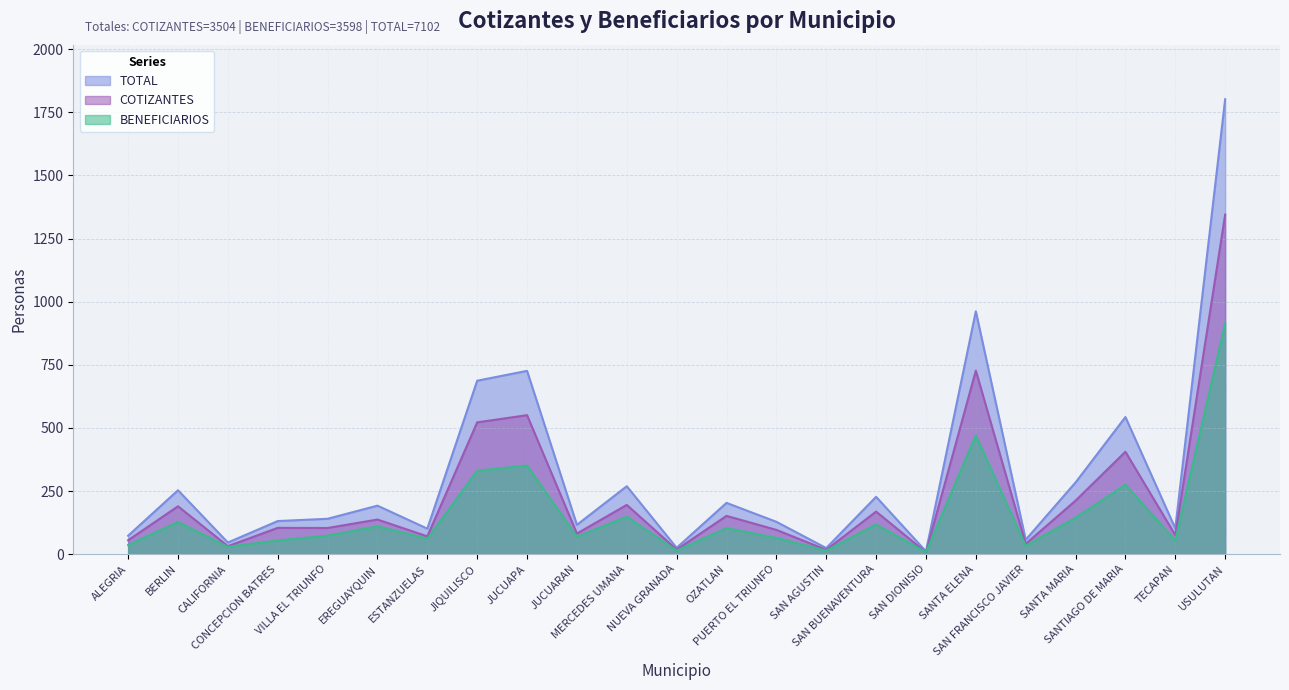

List the labels in order of COTIZANTES value, smallest first.

SAN DIONISIO, SAN AGUSTIN, NUEVA GRANADA, CALIFORNIA, SAN FRANCISCO JAVIER, ALEGRIA, ESTANZUELAS, TECAPAN, JUCUARAN, PUERTO EL TRIUNFO, VILLA EL TRIUNFO, CONCEPCION BATRES, EREGUAYQUIN, OZATLAN, SAN BUENAVENTURA, BERLIN, MERCEDES UMANA, SANTA MARIA, SANTIAGO DE MARIA, JIQUILISCO, JUCUAPA, SANTA ELENA, USULUTAN